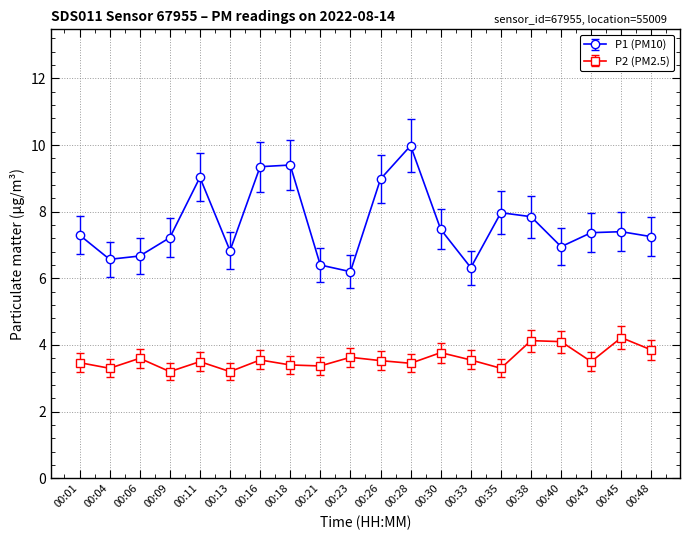

Where is the first local maximum for P1 (PM10)?

00:11